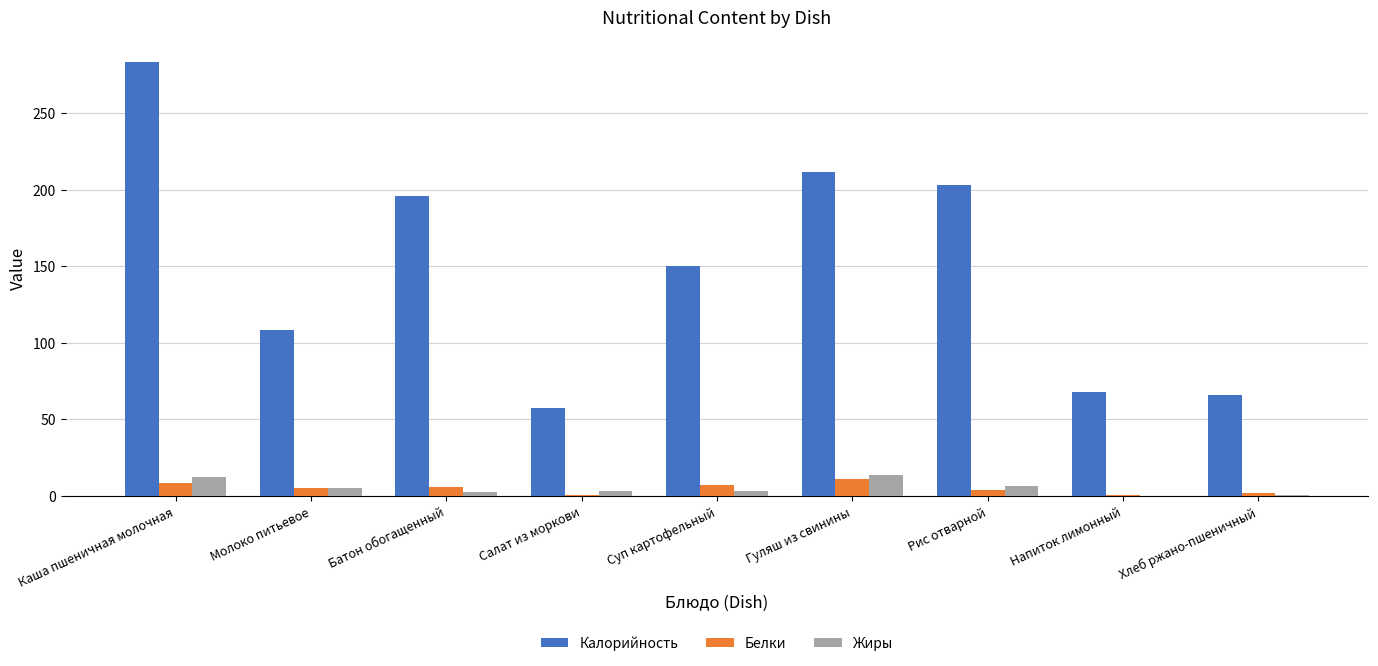

Which label corresponds to the largest value in the chart?

Каша пшеничная молочная